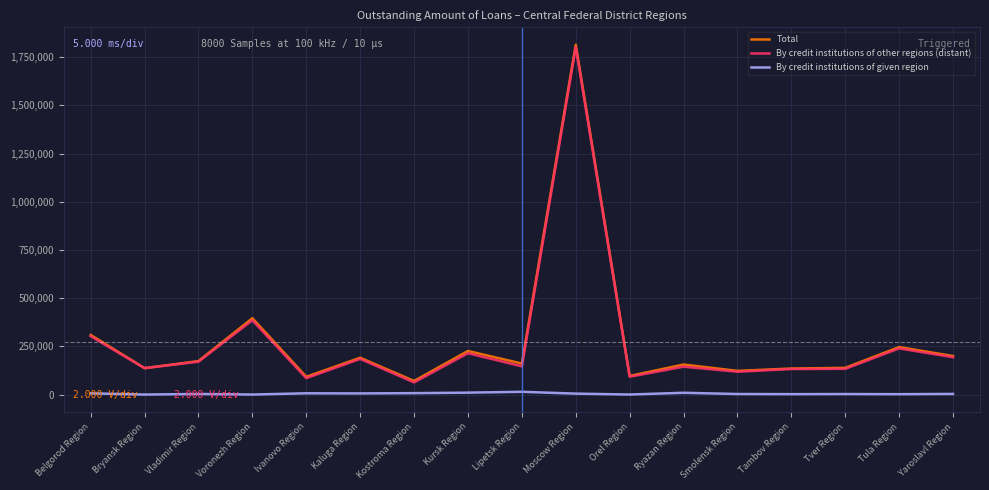

How many series are shown in this chart?

3